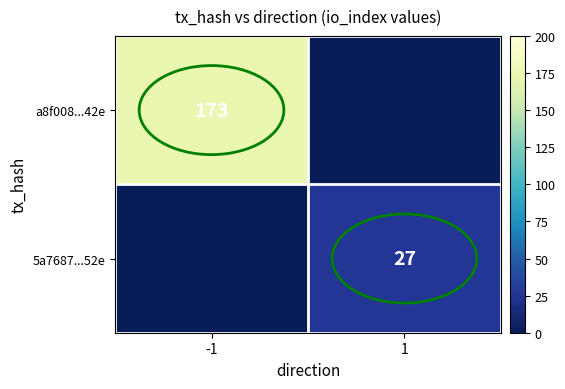

True or false: a8f008...42e has a value of 173 at -1.

True